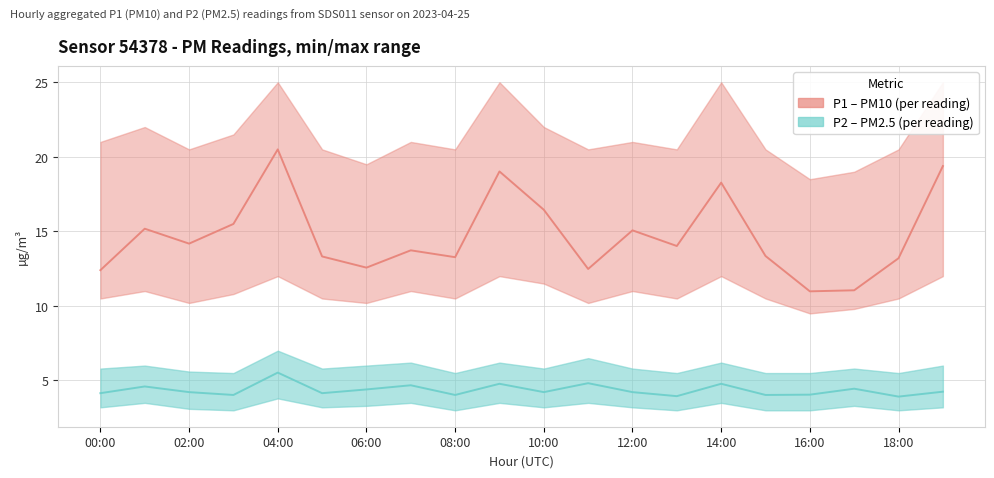

What is the difference between the maximum and minimum values in the P2 series?

1.6